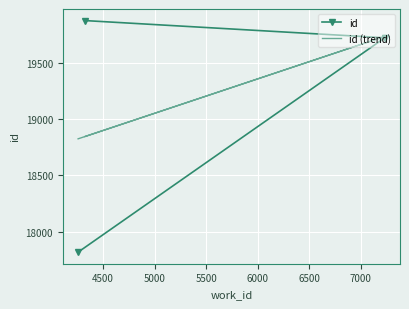

What is the value of the id point at the 3rd from the left?

19726.0